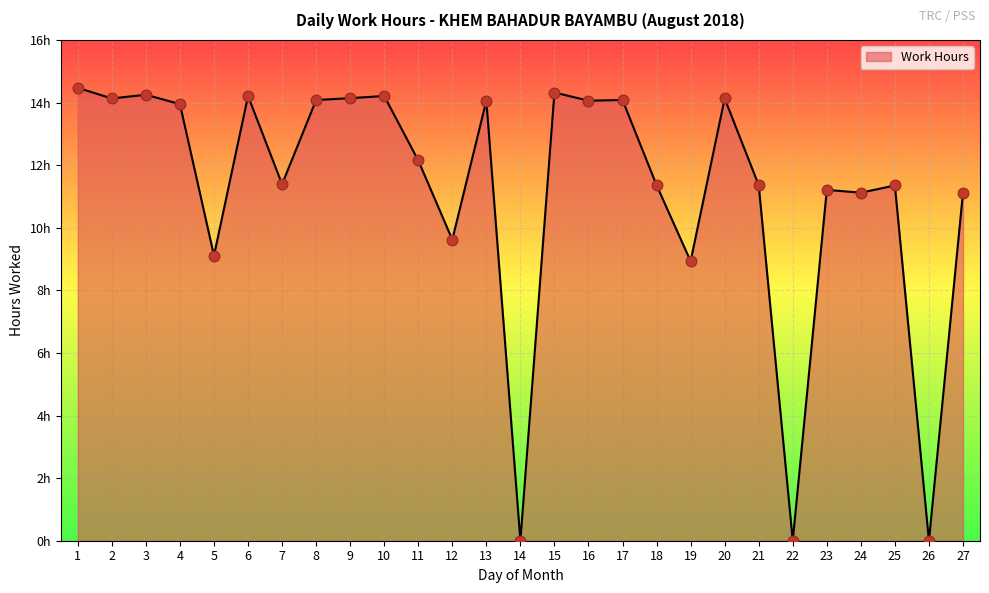

Approximately how many times larger is the value at 20 compared to 16?

1.0